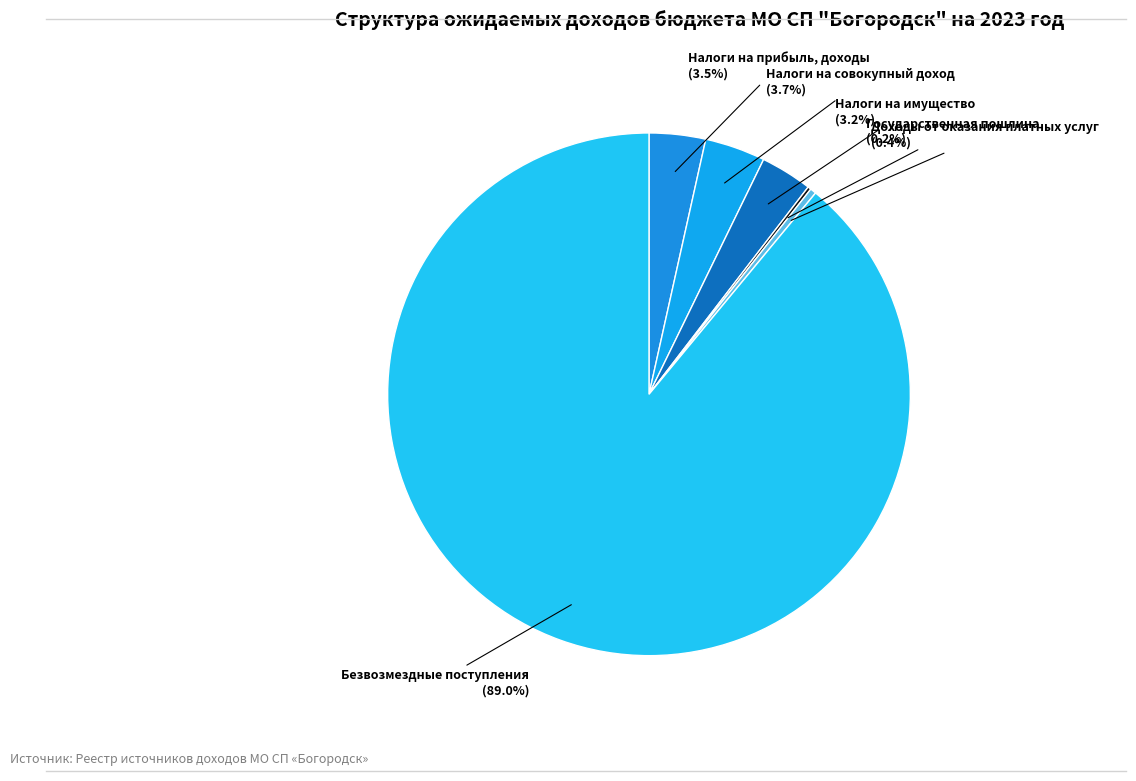

Is there a majority slice in this chart?

Yes